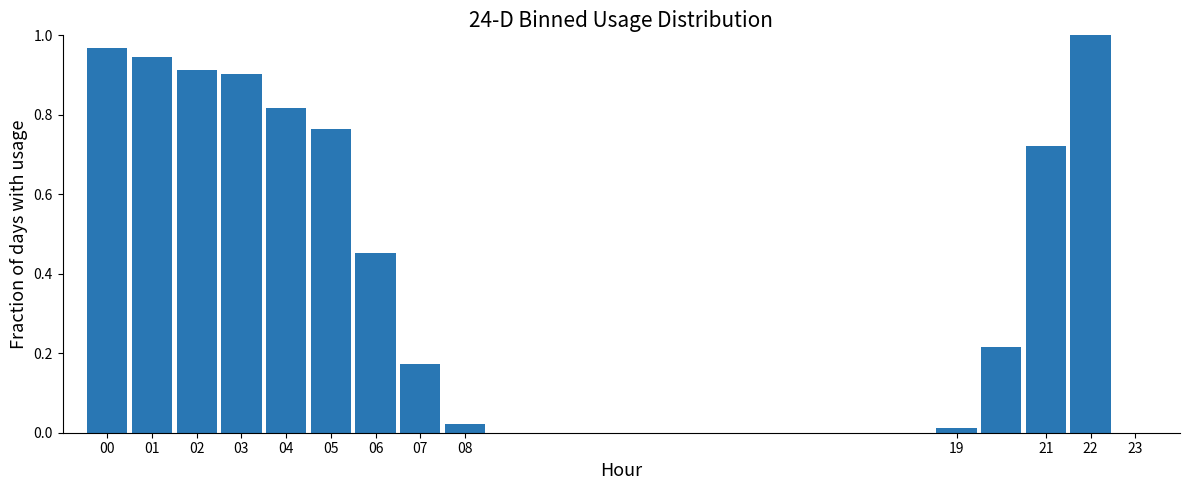

Which range on the x-axis has the tallest bar?

21.5 to 22.5